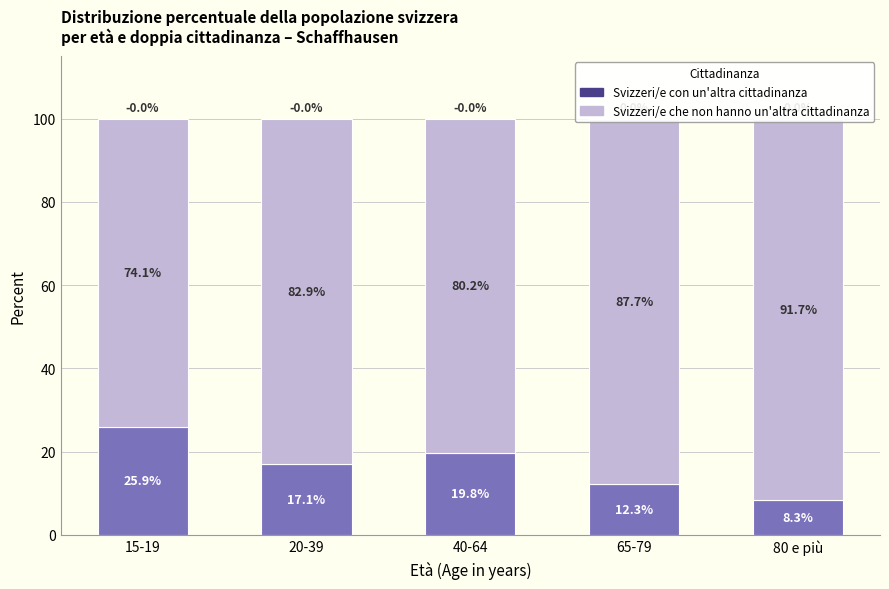

Reading left to right, list all the values displayed in this chart.

Svizzeri/e con un'altra cittadinanza: 25.9	17.1	19.8	12.3	8.3
Svizzeri/e che non hanno un'altra cittadinanza: 74.1	82.9	80.2	87.7	91.7